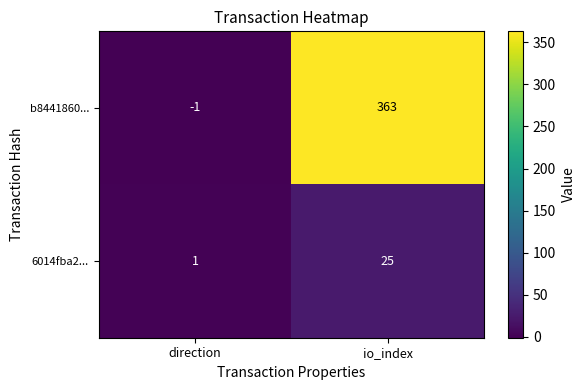

What is the difference between the highest and lowest values at io_index?

338